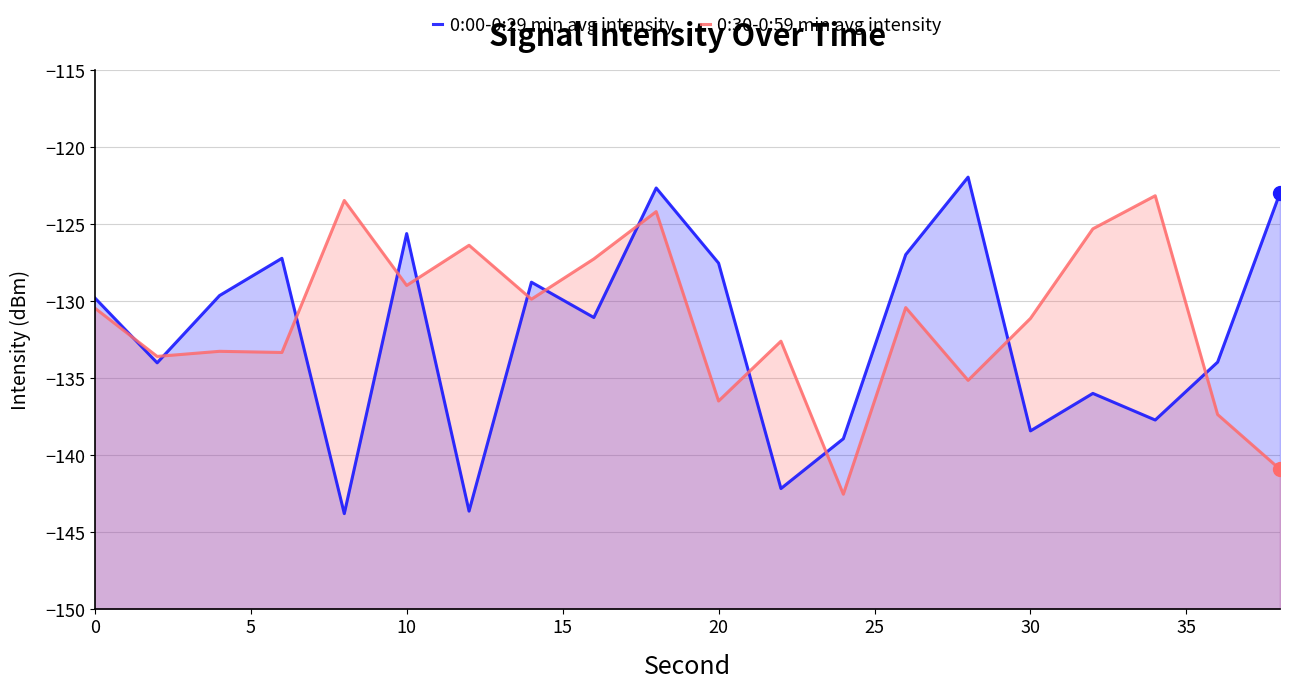

What is the difference between the highest and lowest values at 10?

3.6